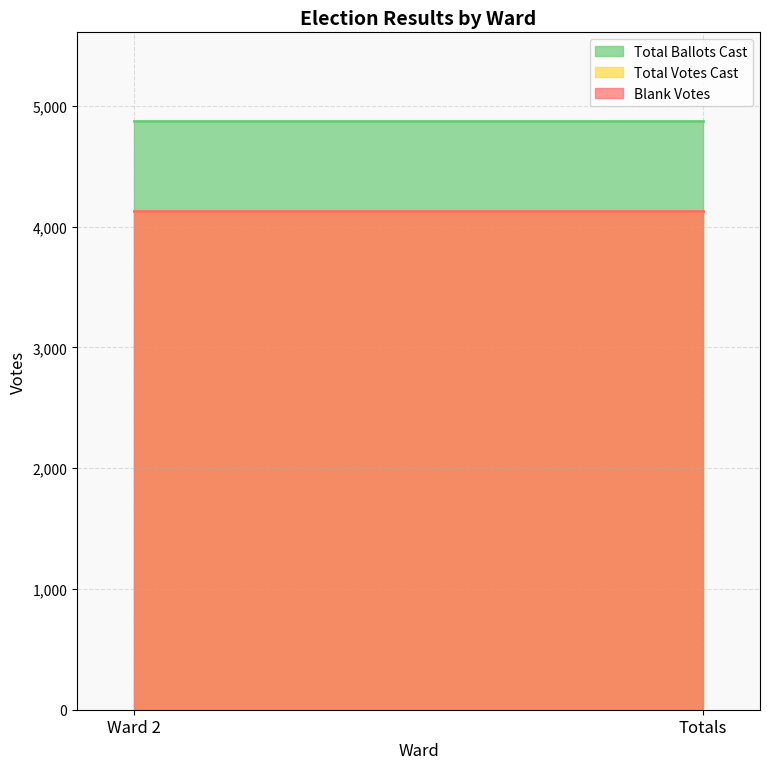

At Totals, list the series in order from largest to smallest.

Total Ballots Cast, Blank Votes, Total Votes Cast